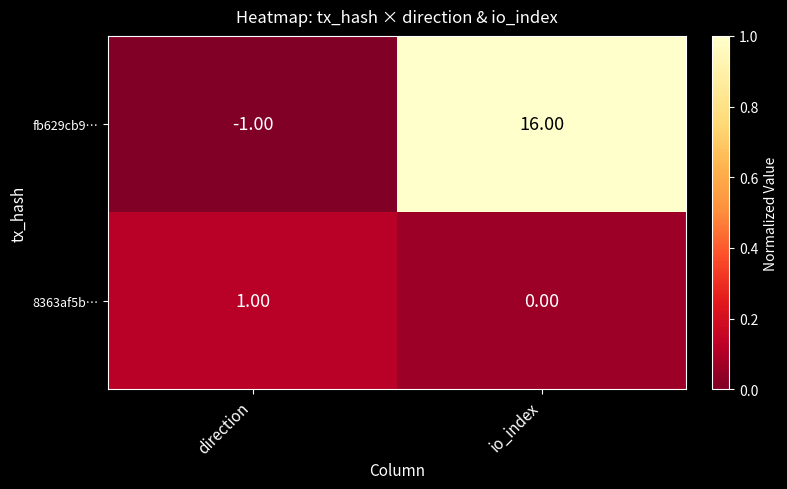

What is the spread (max minus min) of values at direction?

2